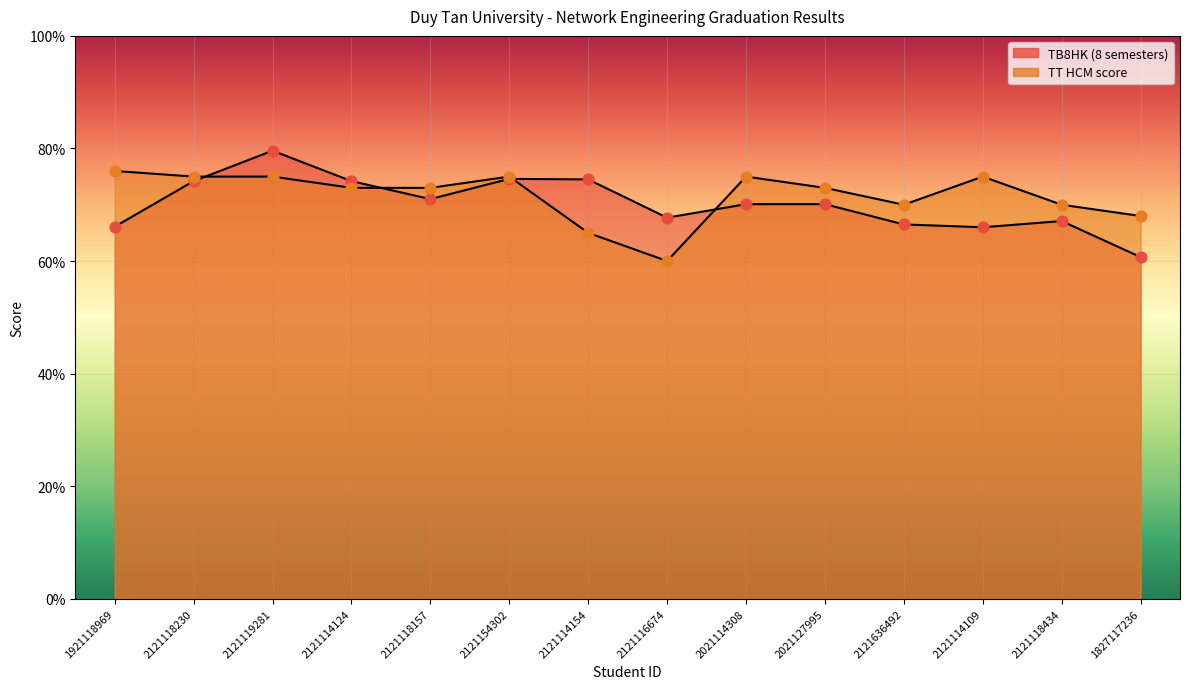

What are all the series names shown in the legend?

TB8HK, TT HCM